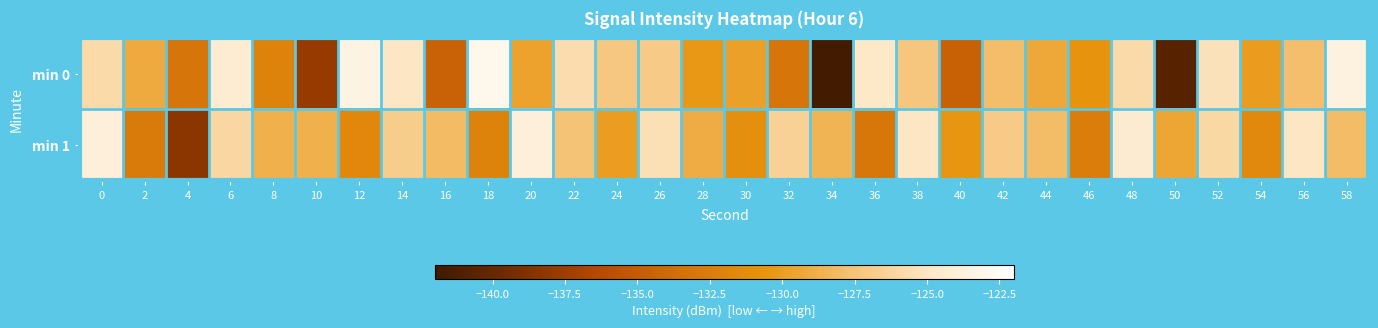

Which series has the largest range (max minus min)?

min 0